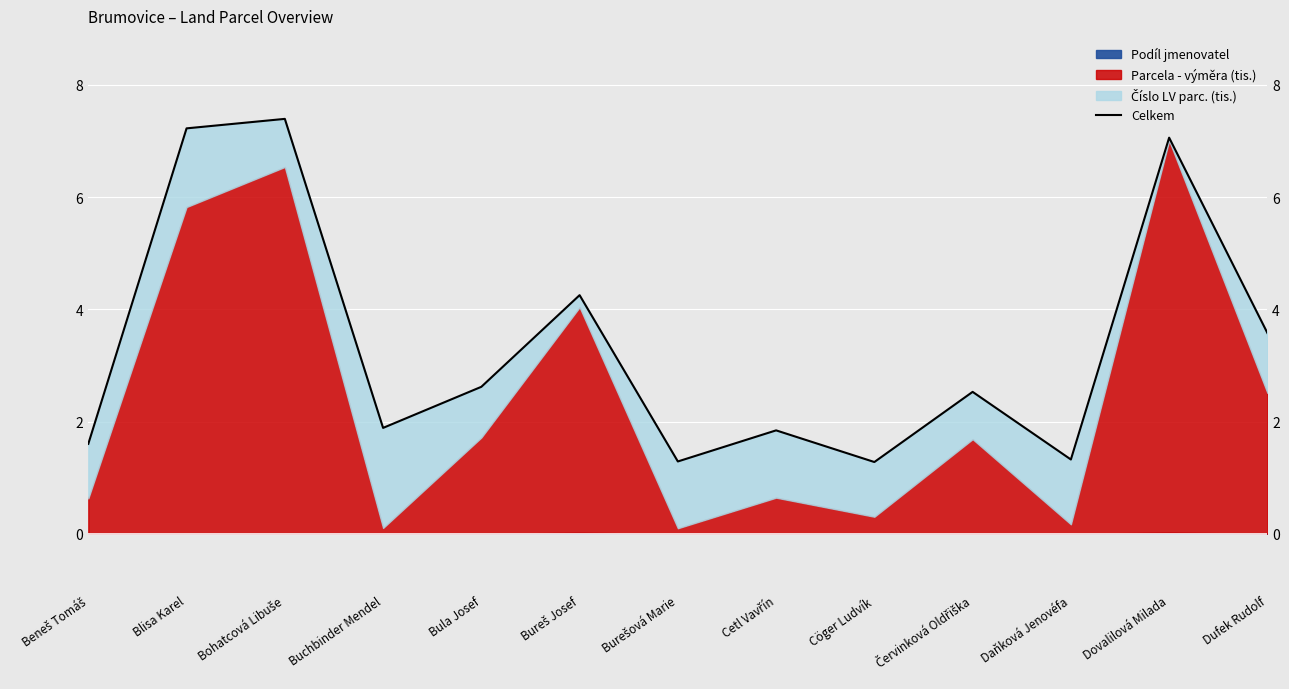

What is the value of the 4th point from the left?

1.9